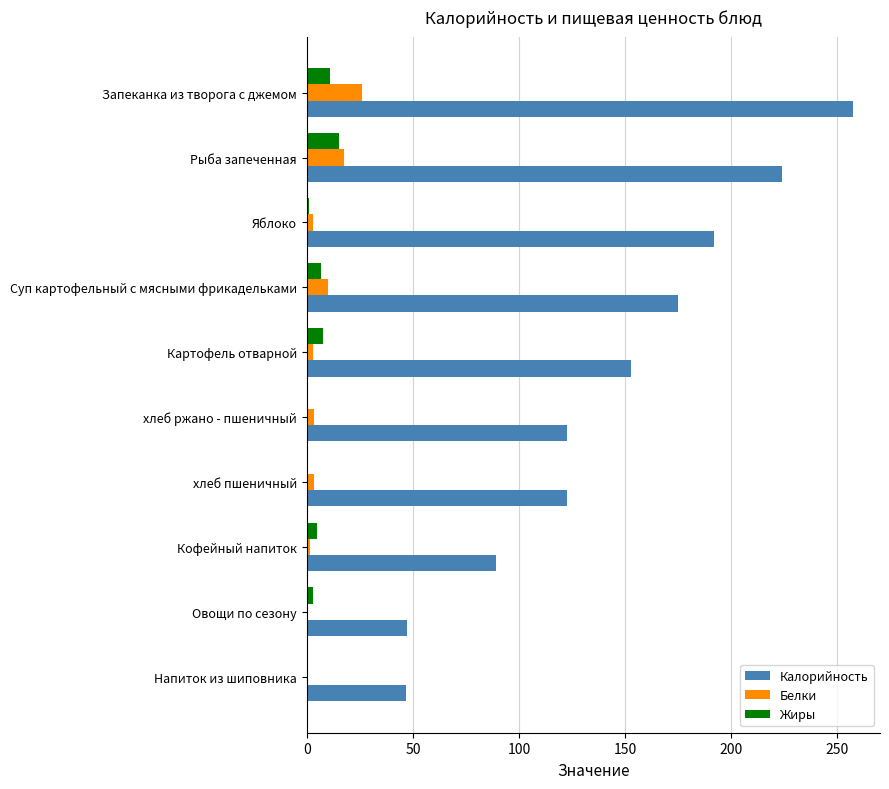

At which category is the sum across all series the highest?

Запеканка из творога с джемом